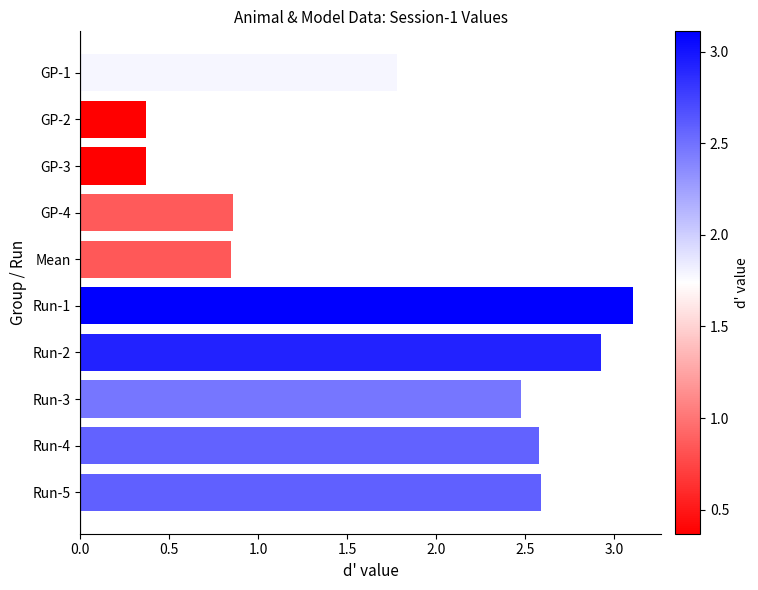

What is the difference between the values at Run-1 and Run-5?

0.5